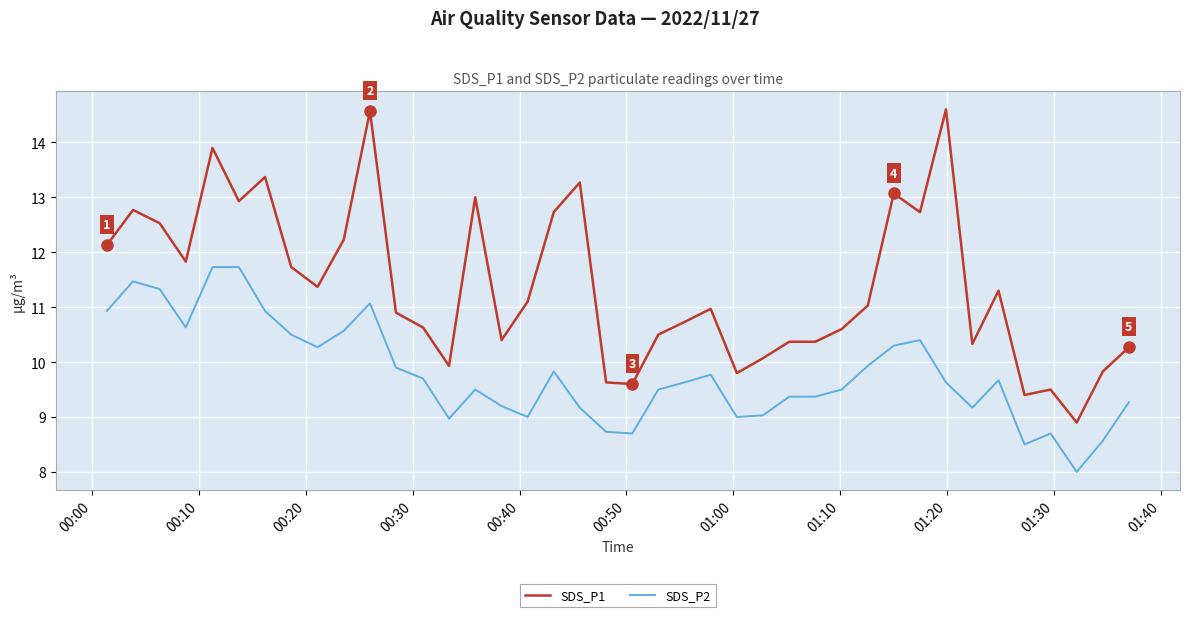

What is the difference between the maximum and minimum values in the SDS_P1 series?

5.7